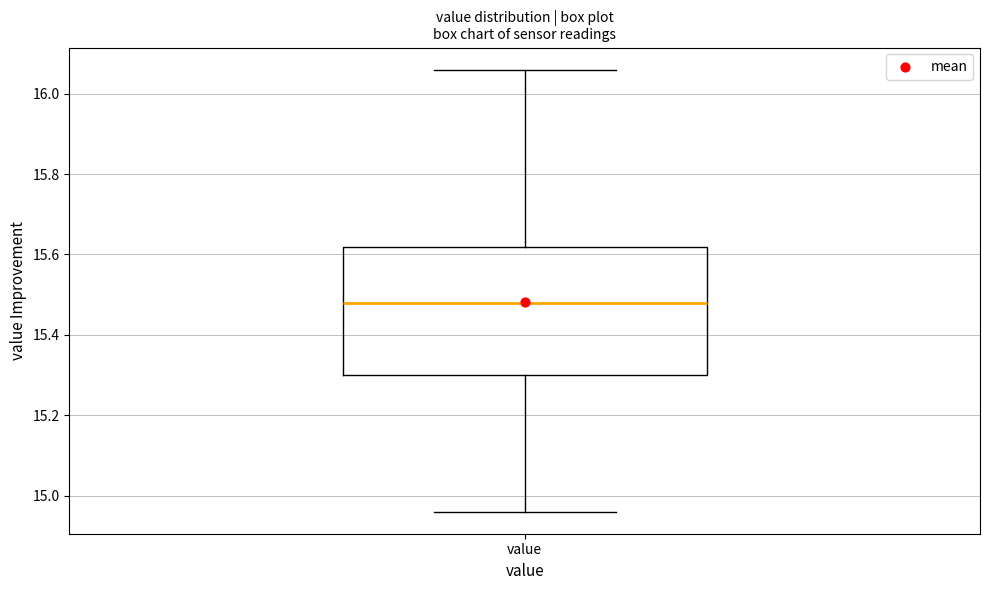

Where is the upper edge of the box for value on the y-axis? The values are not printed on the chart, so give them approximately, as read against the axis.

15.62